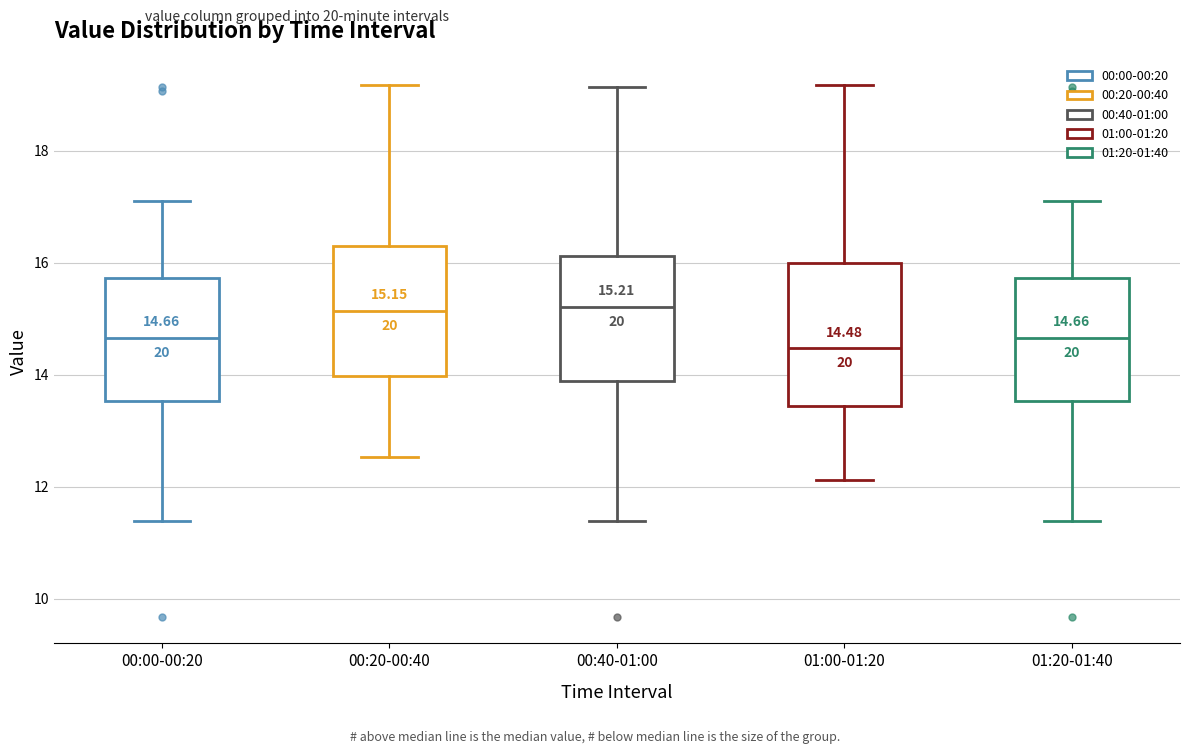

Comparing the boxes themselves (not the whiskers), which one is the tallest?

01:00-01:20